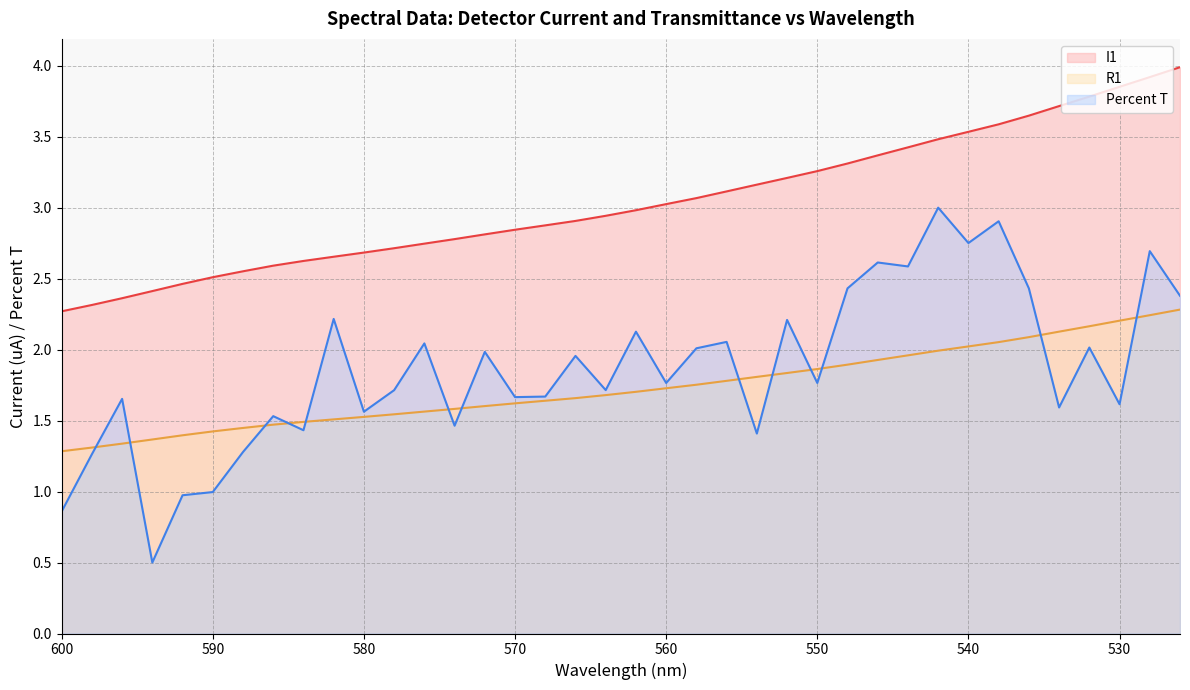

What is the total value across all series at 596?

5.4